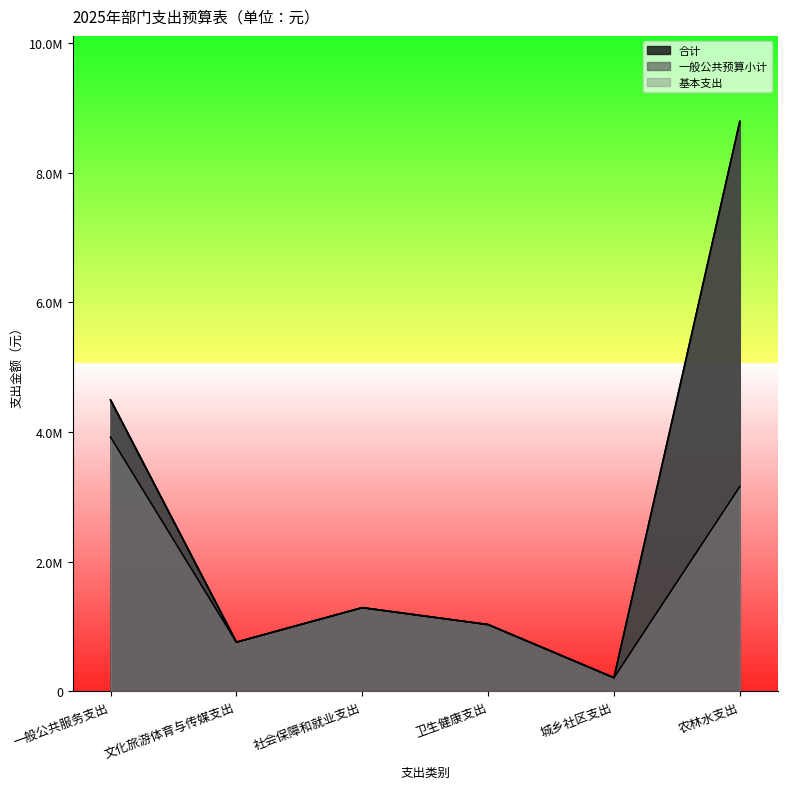

Is the value of 基本支出 at 一般公共服务支出 greater than the value of 一般公共预算小计 at 社会保障和就业支出?

Yes